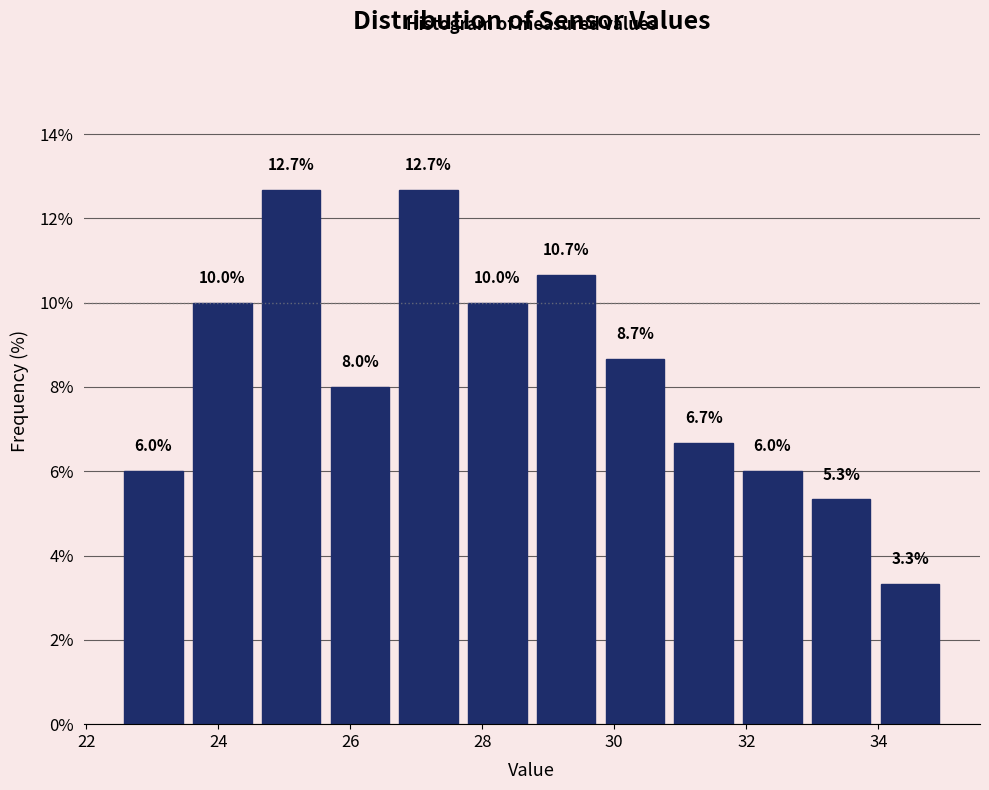

How tall is the bar that spans 25.6 to 26.6 on the x-axis? The bar edges are not printed on the chart, so give them approximately, as read against the axis.

8.0